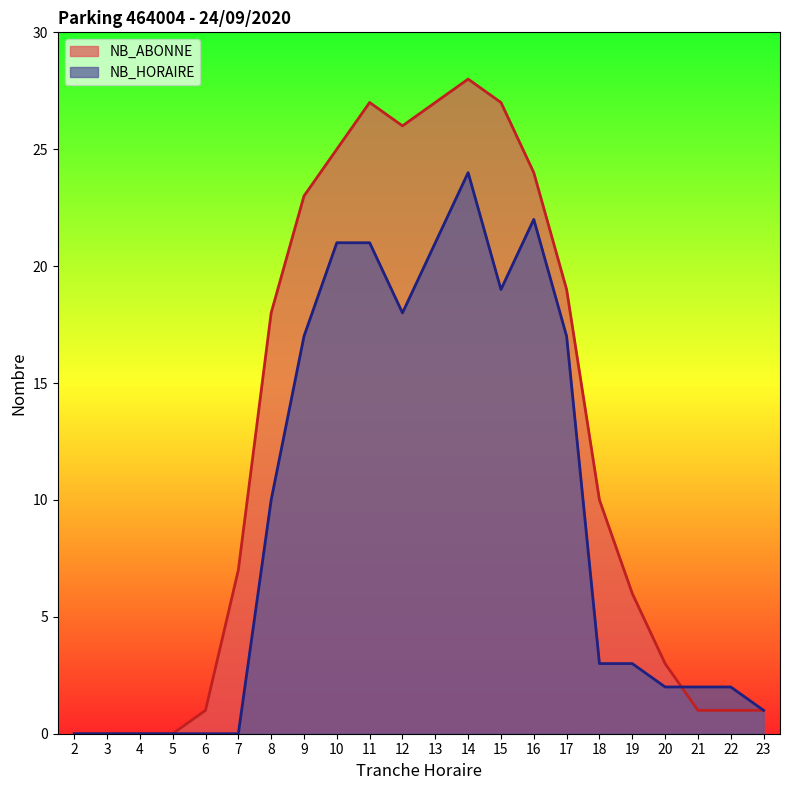

What is the sum of all NB_HORAIRE values?

203